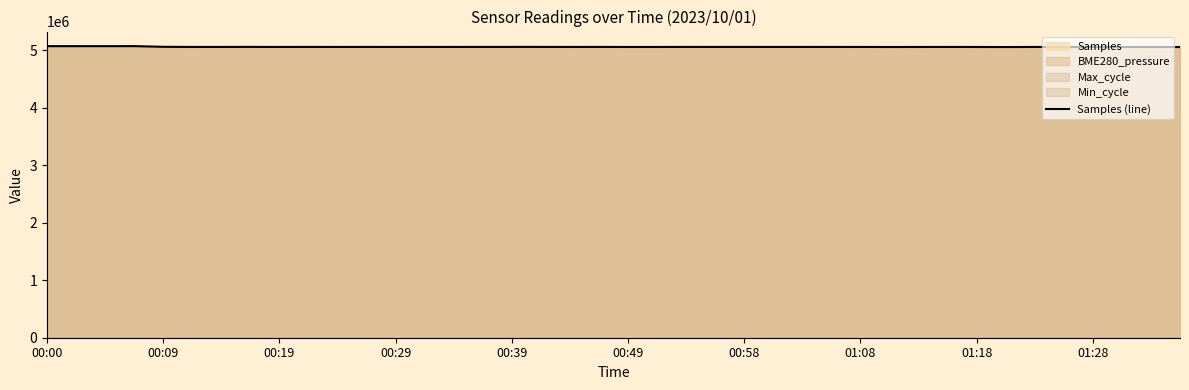

What is the highest value of the Samples (line) series?

5070055